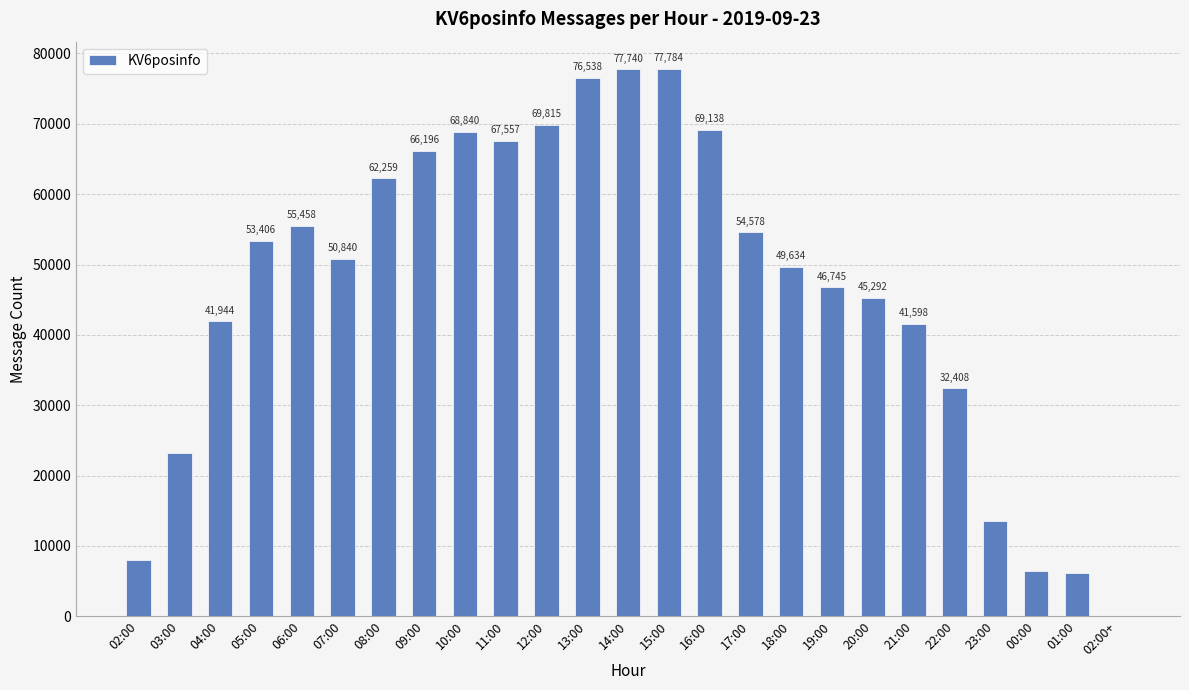

What is the greatest value displayed?

77784